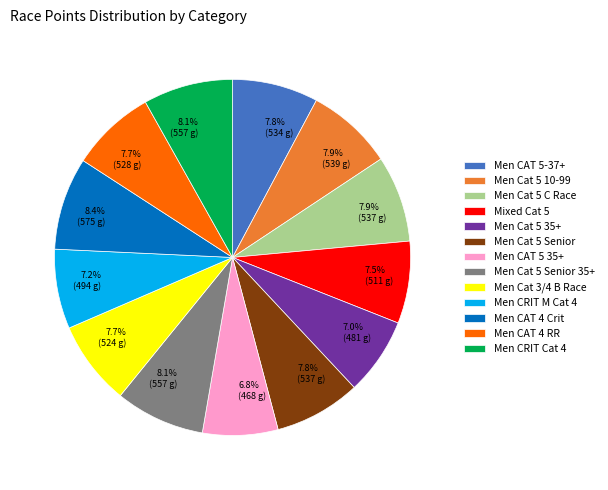

Does any single category account for the majority?

No